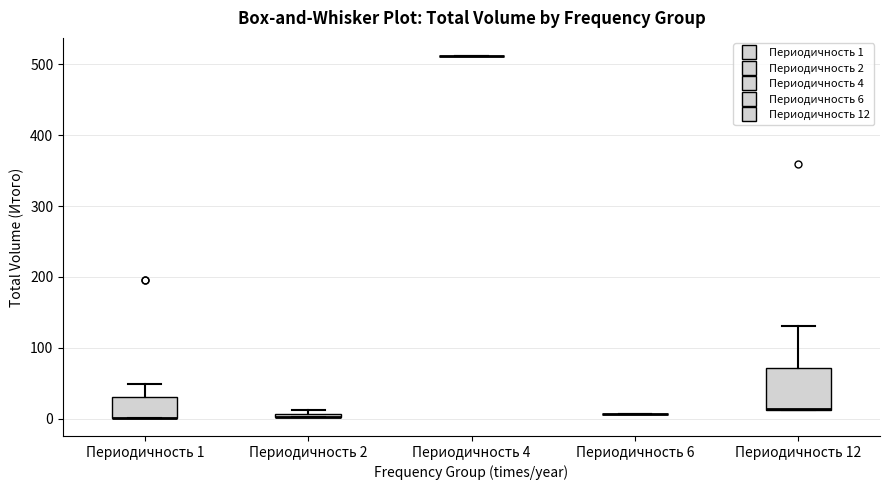

Which box is the tallest, from its lower edge to its upper edge?

Периодичность 12